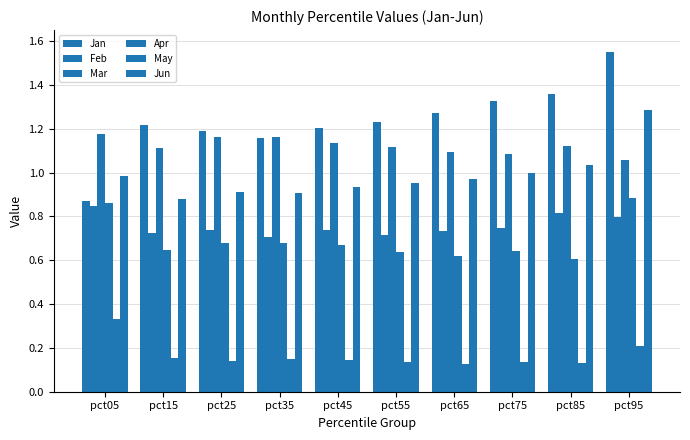

How many groups of bars are there?

10